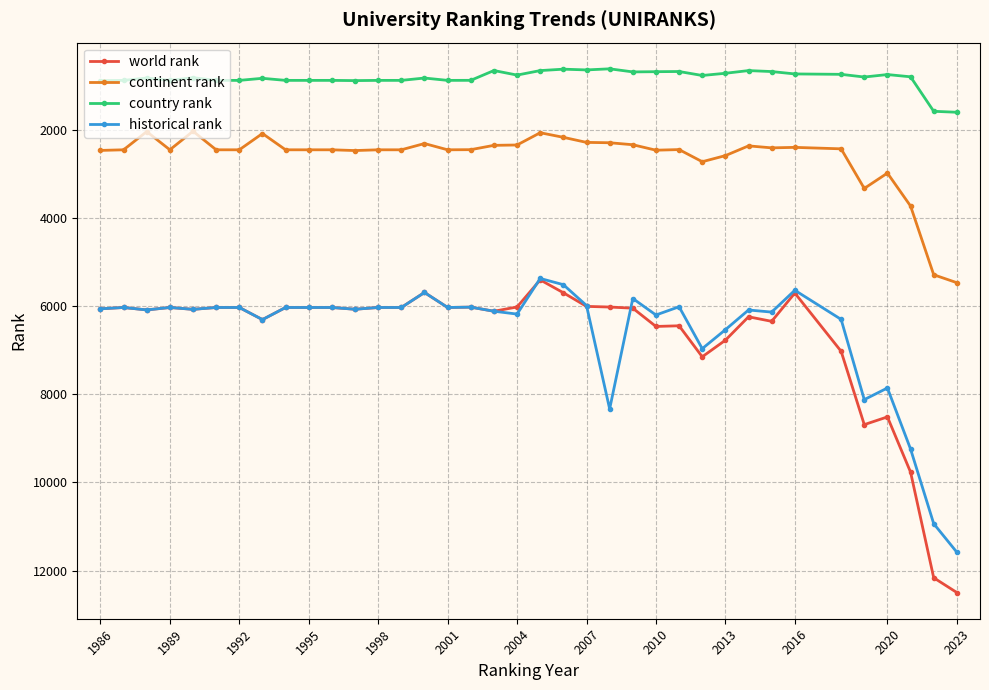

Rank the series by their maximum value, from highest to lowest.

world rank, historical rank, continent rank, country rank